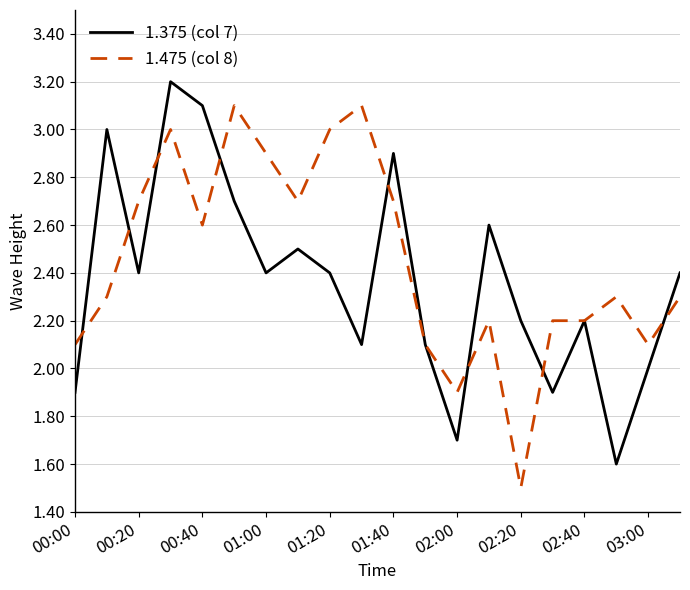

Which series has the largest total across all categories?

1.475 (col 8)